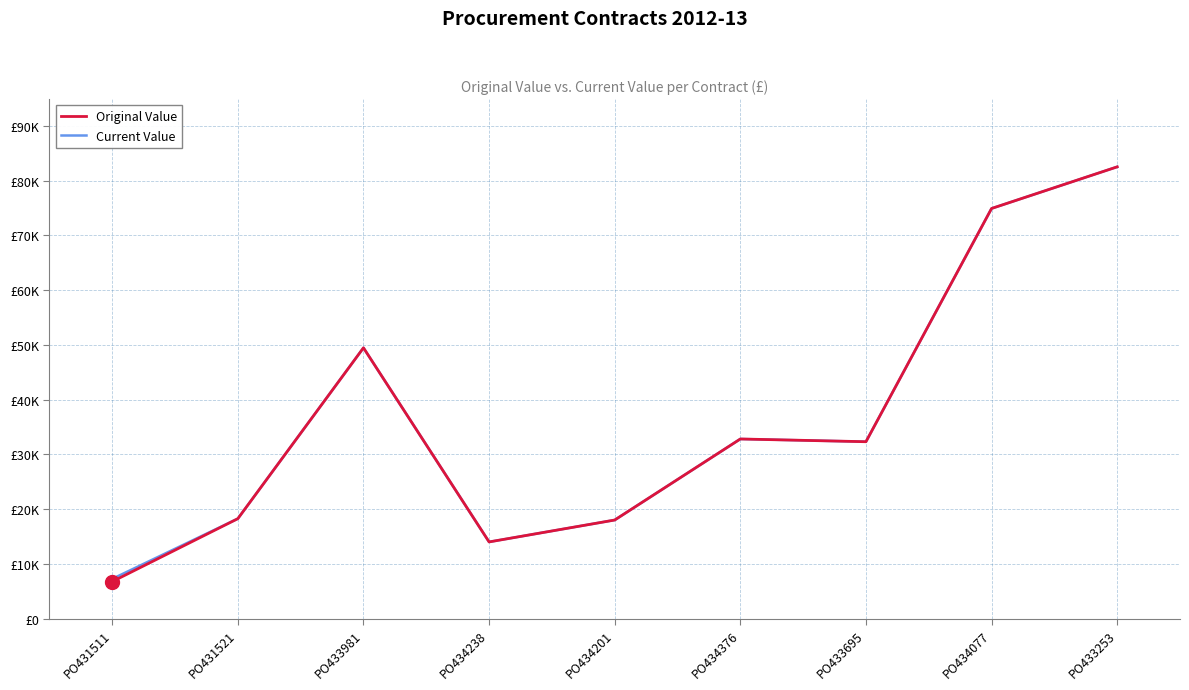

What are all the series names shown in the legend?

Original Value, Current Value